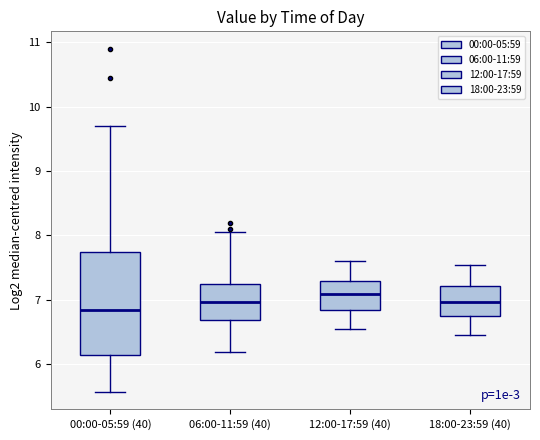

Reading left to right, read every box against the y-axis: the position of its median line, the range the box covers, and the ends of its whiskers. The values are not printed on the chart, so give them approximately, as read against the axis.

00:00-05:59 (40): median 6.9, box 6.1 to 7.7, whiskers 5.6 to 9.7
06:00-11:59 (40): median 7.0, box 6.7 to 7.3, whiskers 6.2 to 8.1
12:00-17:59 (40): median 7.1, box 6.9 to 7.3, whiskers 6.6 to 7.6
18:00-23:59 (40): median 7.0, box 6.8 to 7.2, whiskers 6.5 to 7.6